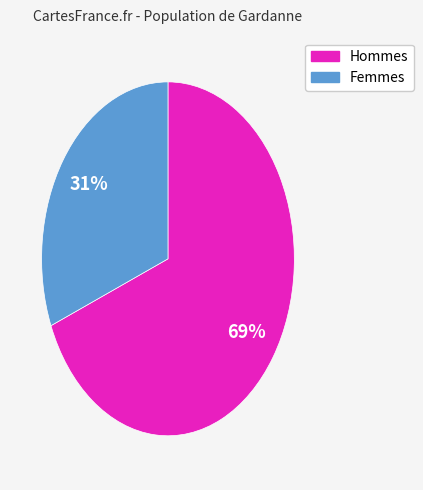

Does any single category account for the majority?

Yes